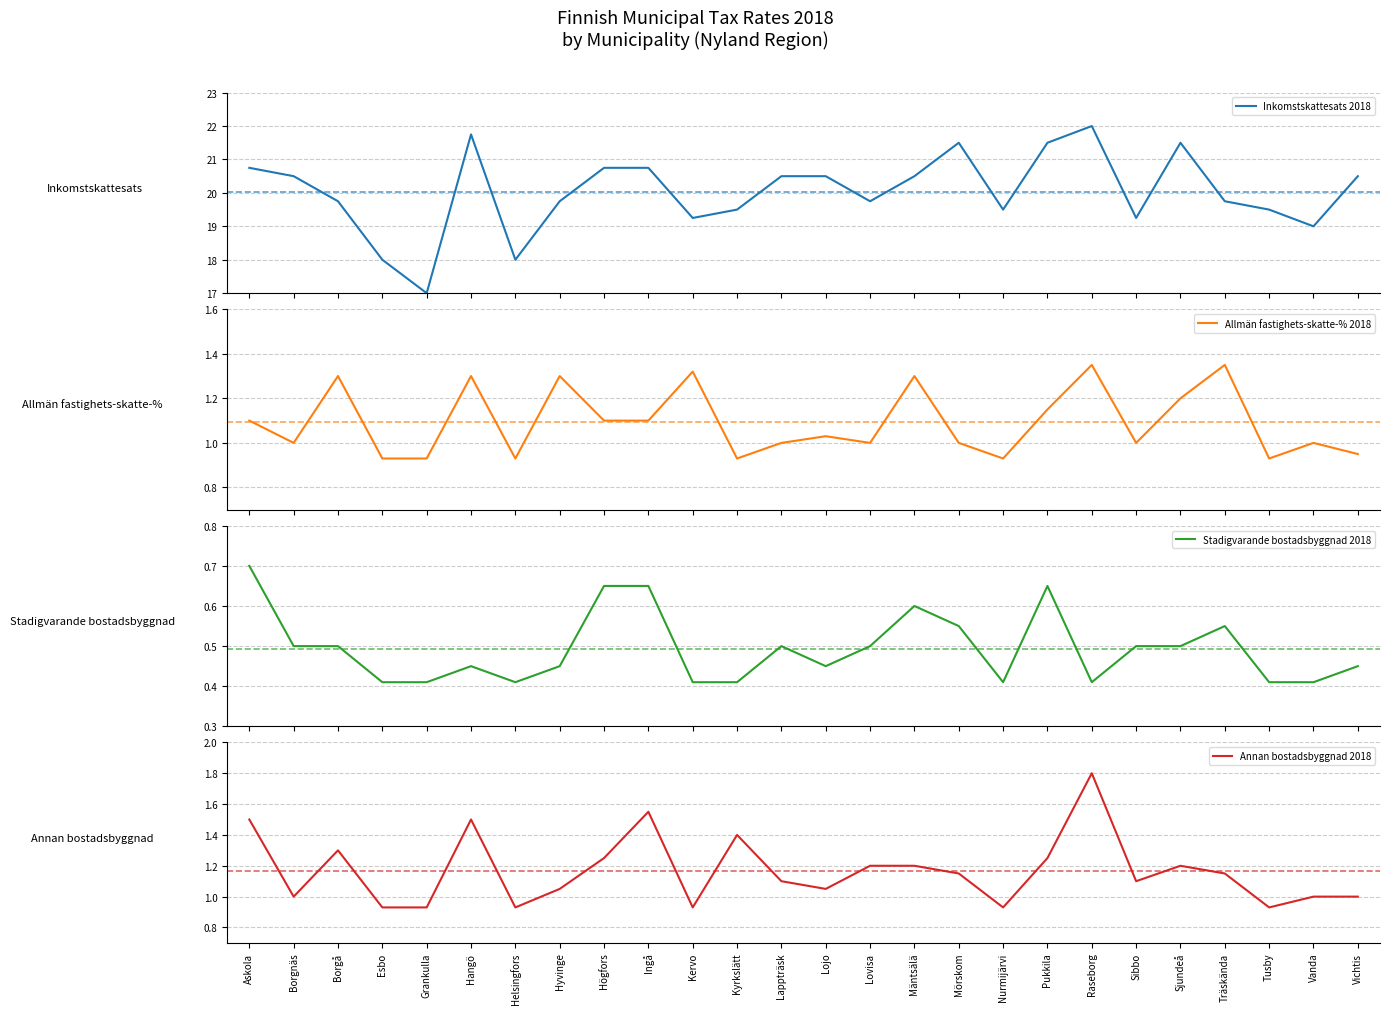

Count the number of categories in the chart.

26